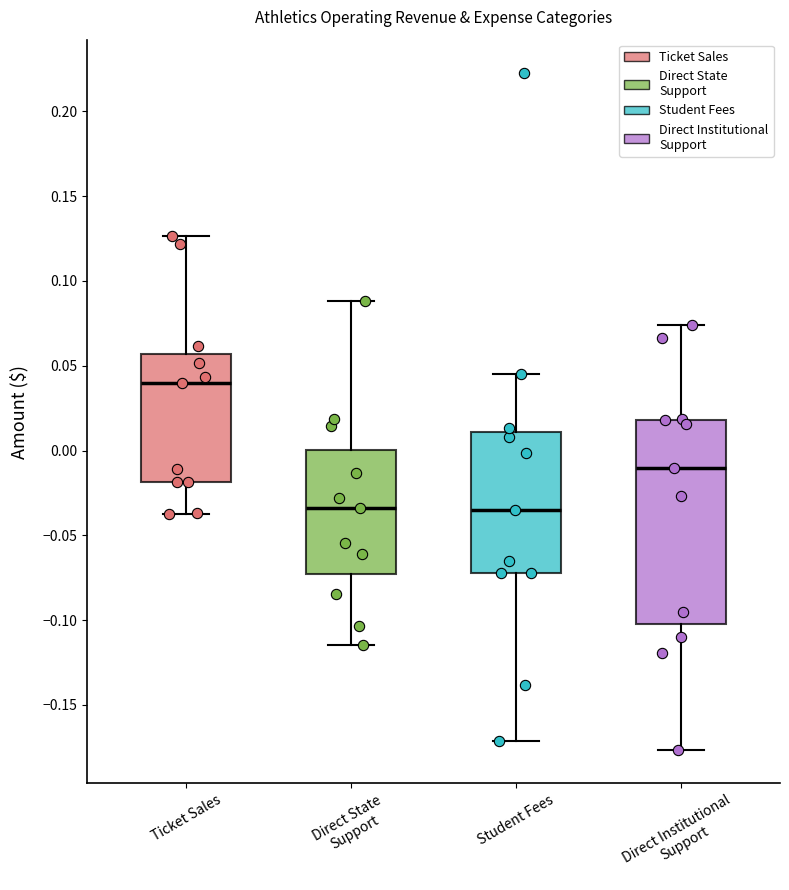

Where does the median line of the box for Direct State Support sit on the y-axis? The values are not printed on the chart, so give them approximately, as read against the axis.

-0.035